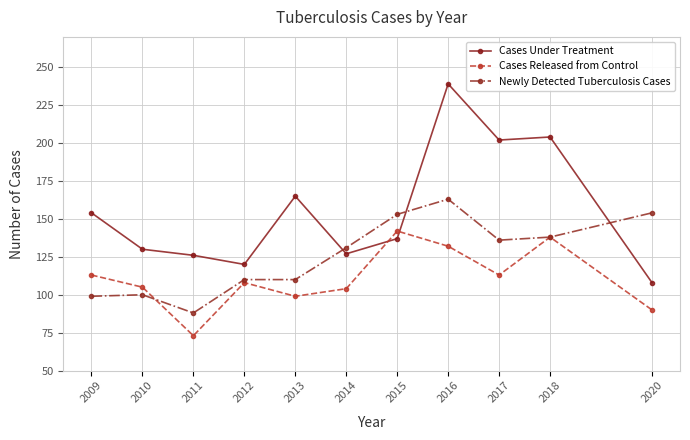

How many values in the Cases Under Treatment series are below 137?

5